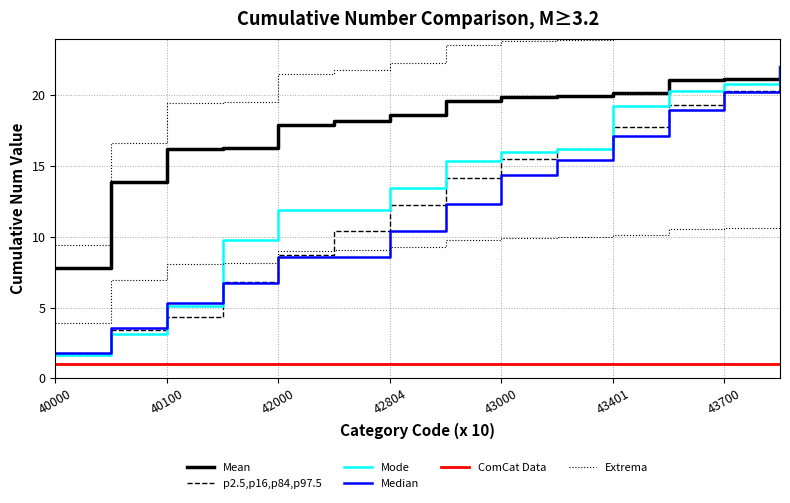

The value of Mean at 42804 is 18.6. True or false?

True